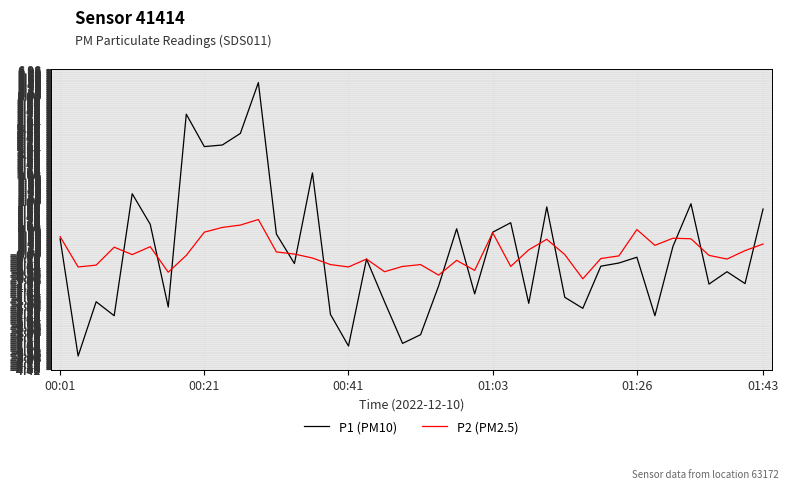

List the series in order of their peak value, highest first.

P1 (PM10), P2 (PM2.5)